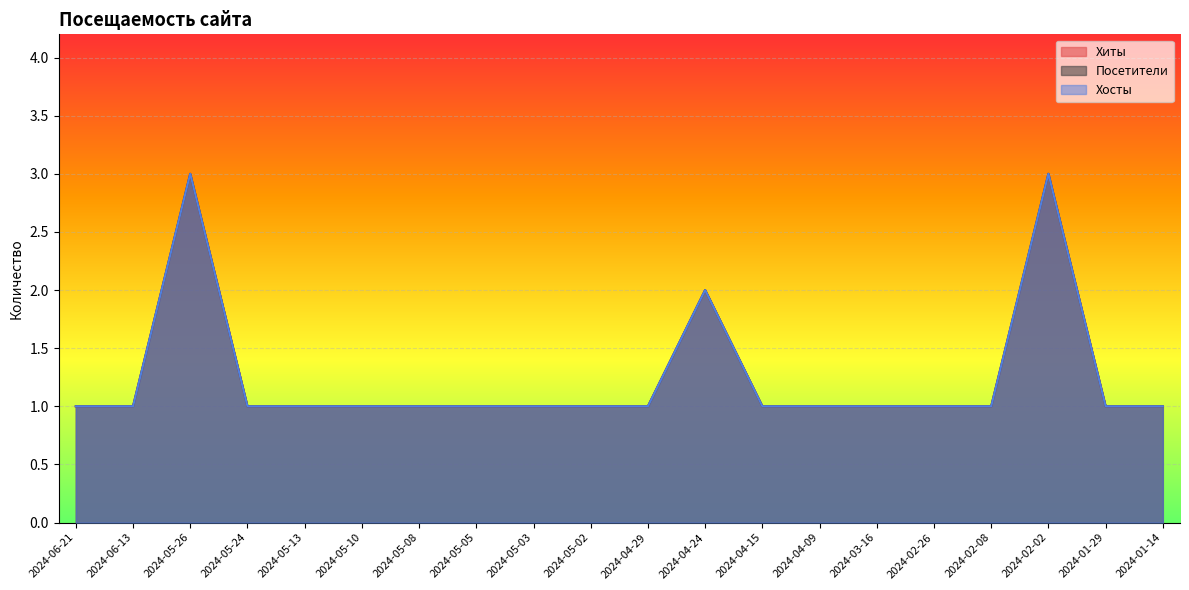

How many values in the Посетители series exceed 1?

3